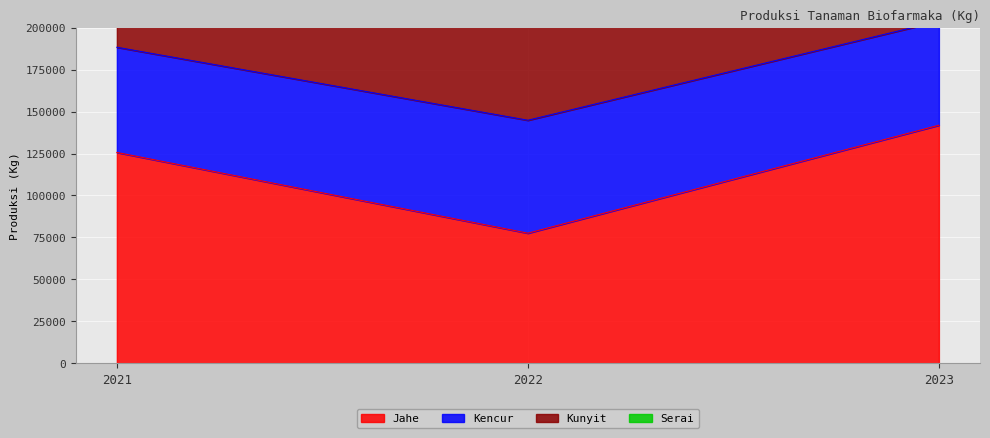

At which label is Kencur closest to 174315?

2021